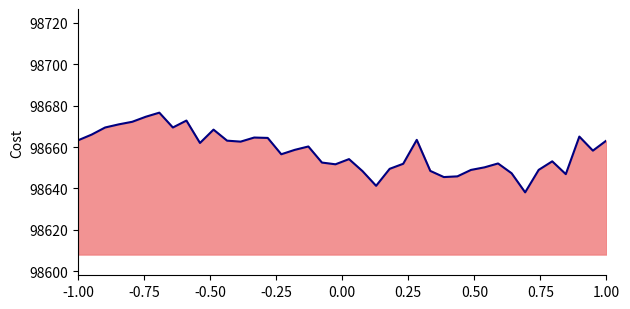

What is the difference between the maximum and minimum values?

38.4